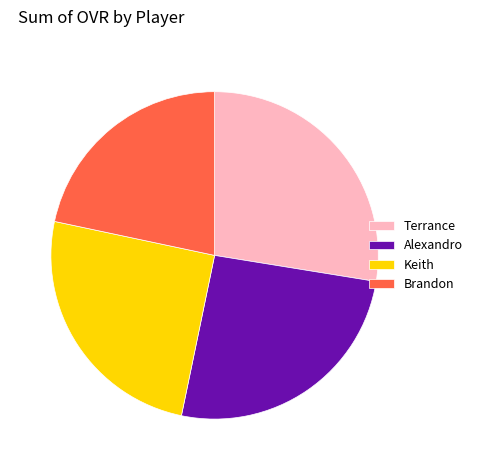

Combined, do Keith and Terrance account for over 50%?

Yes